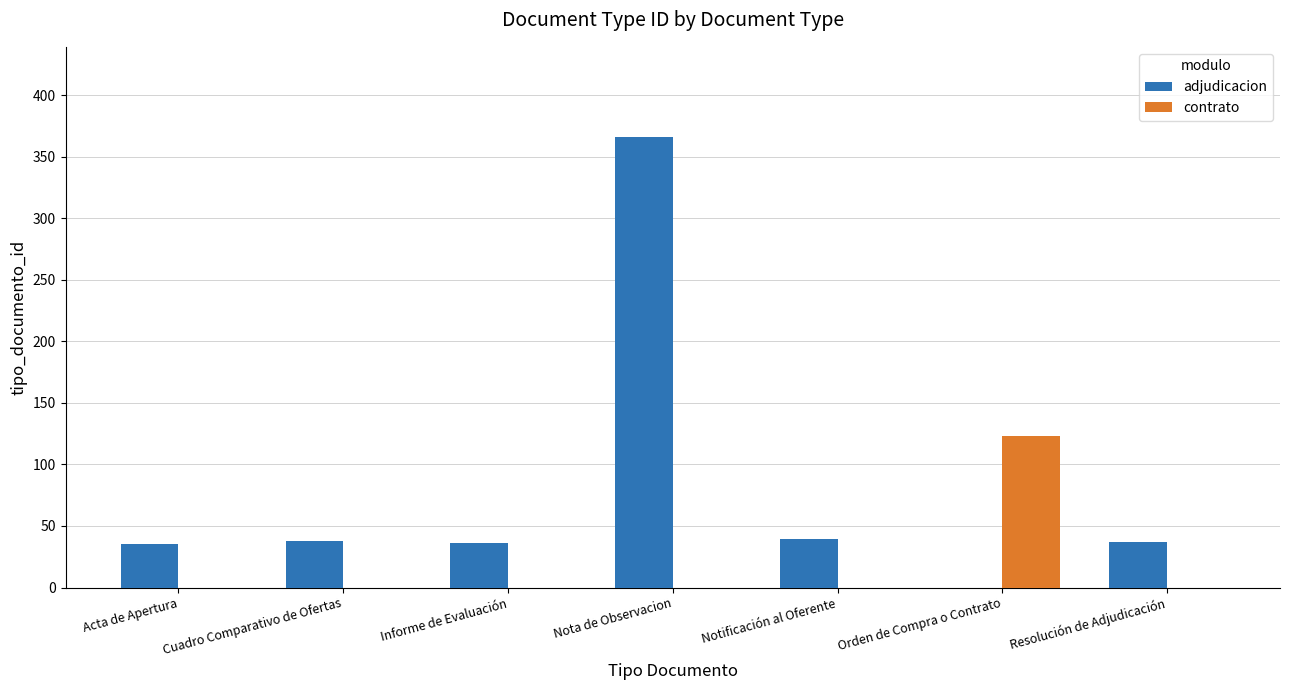

Between Orden de Compra o Contrato and Resolución de Adjudicación, which series saw the biggest shift?

contrato